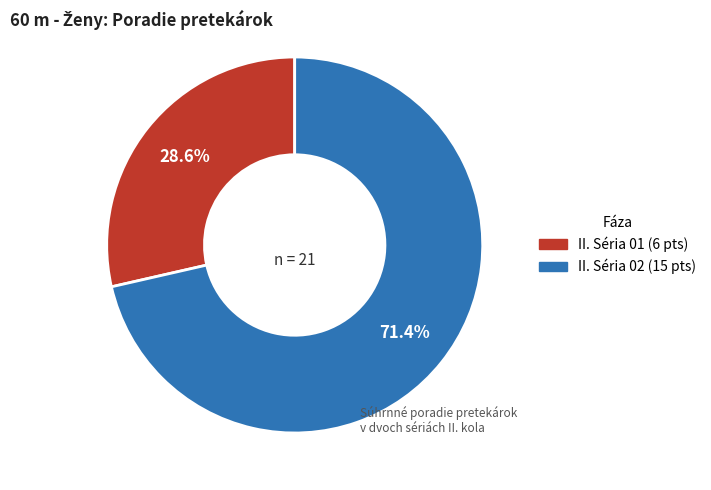

Is there any slice that represents more than half of the pie?

Yes